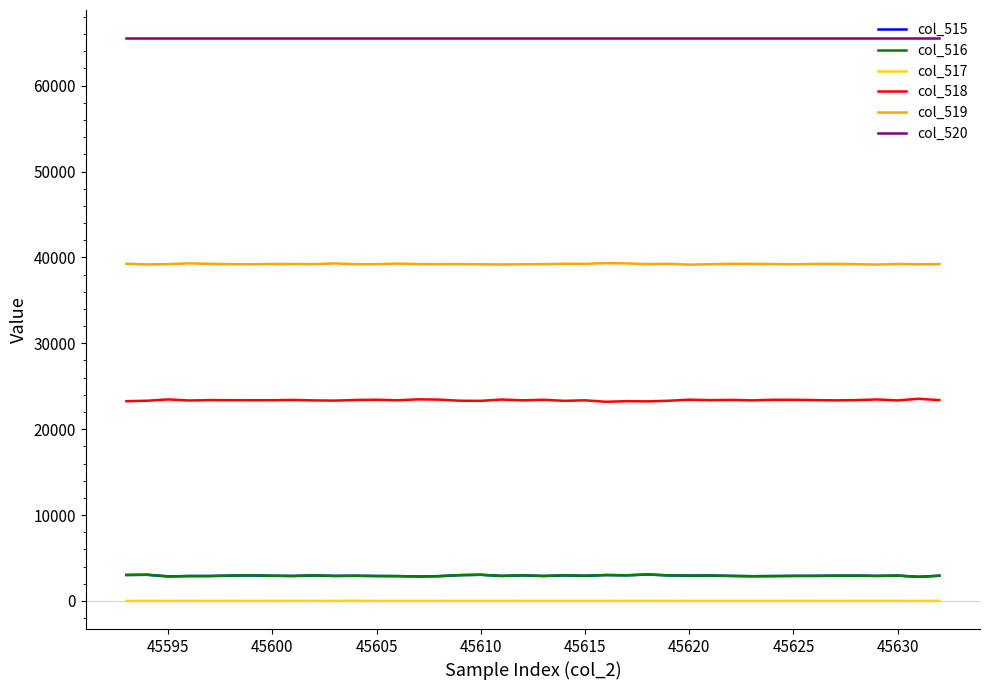

True or false: col_520 and col_516 cross at least once.

False